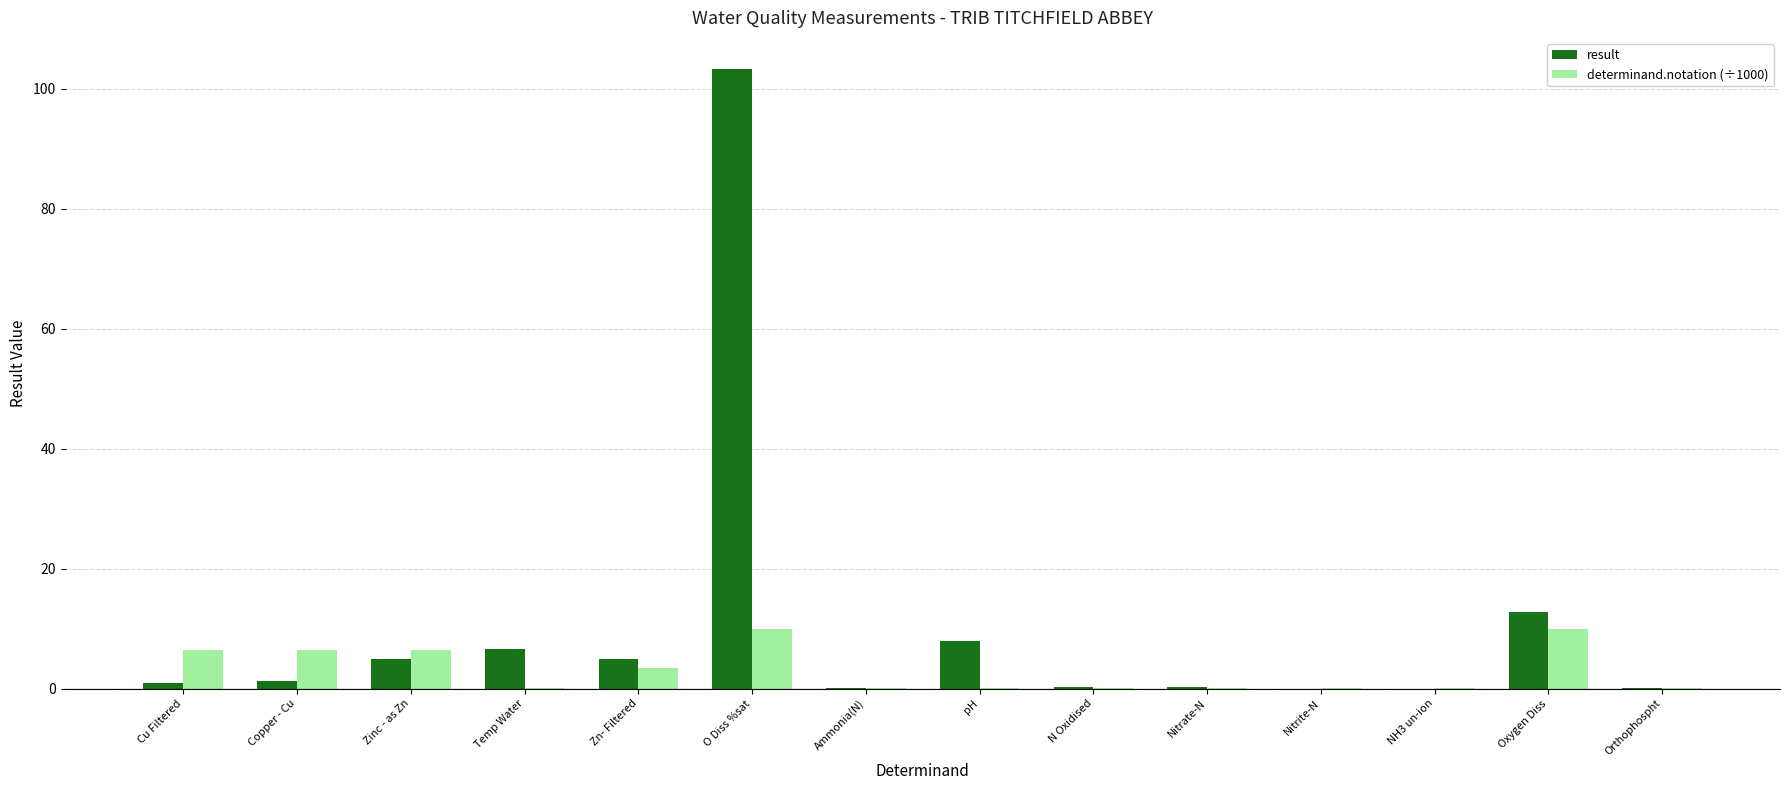

Is the value of determinand.notation (÷1000) at Oxygen Diss greater than the value of result at N Oxidised?

Yes